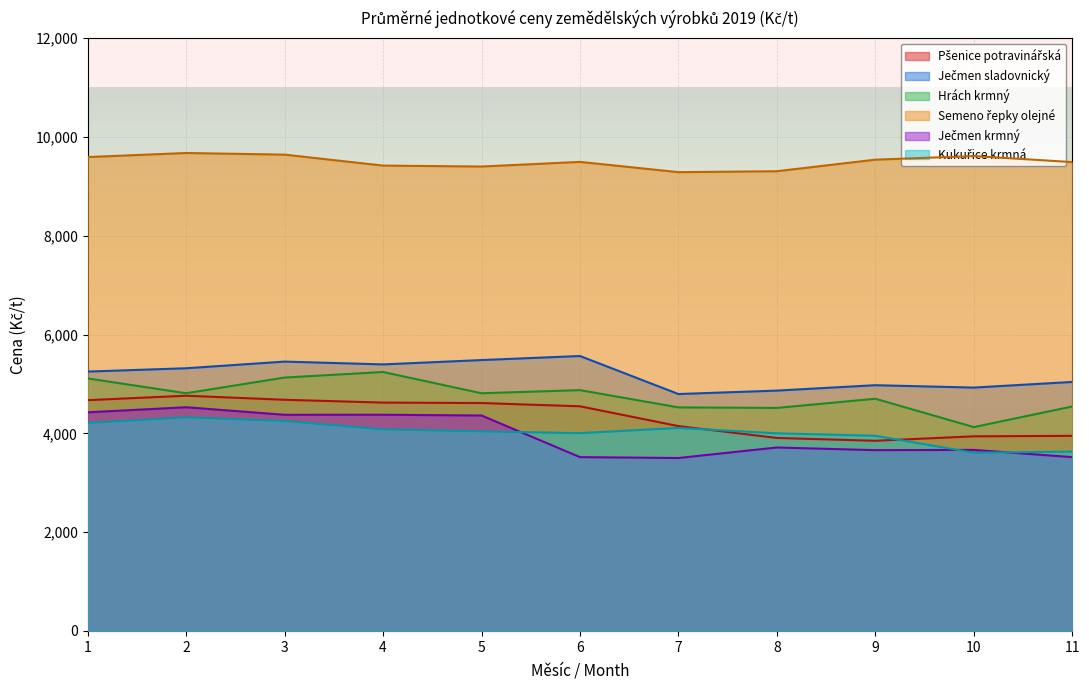

Where is Kukuřice krmná nearest to the value 3966?

9